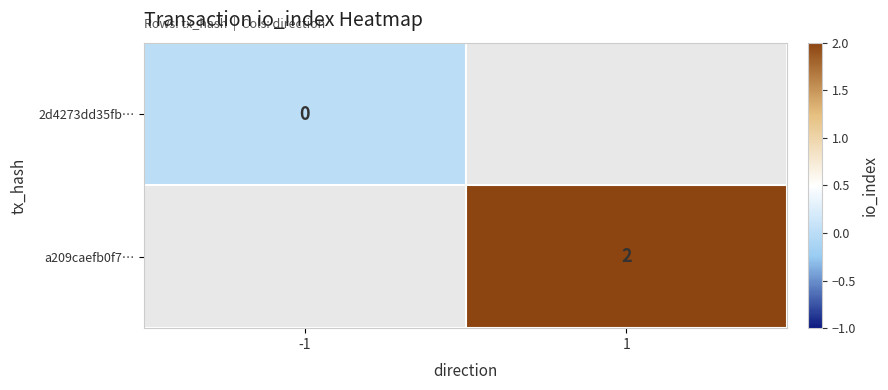

How many series are shown in this chart?

2